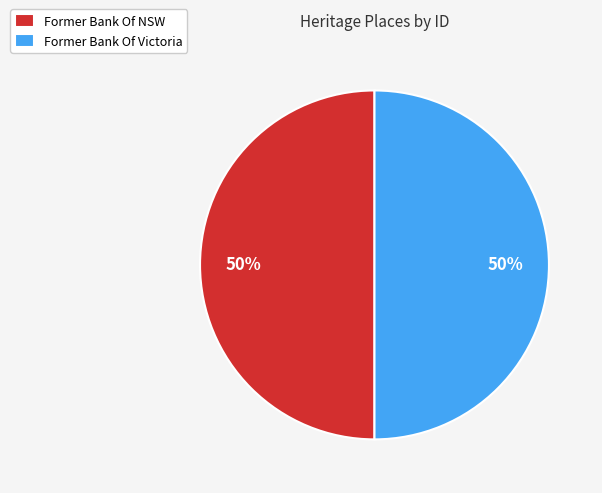

What percentage is the Former Bank Of NSW slice, to the nearest percent?

50%